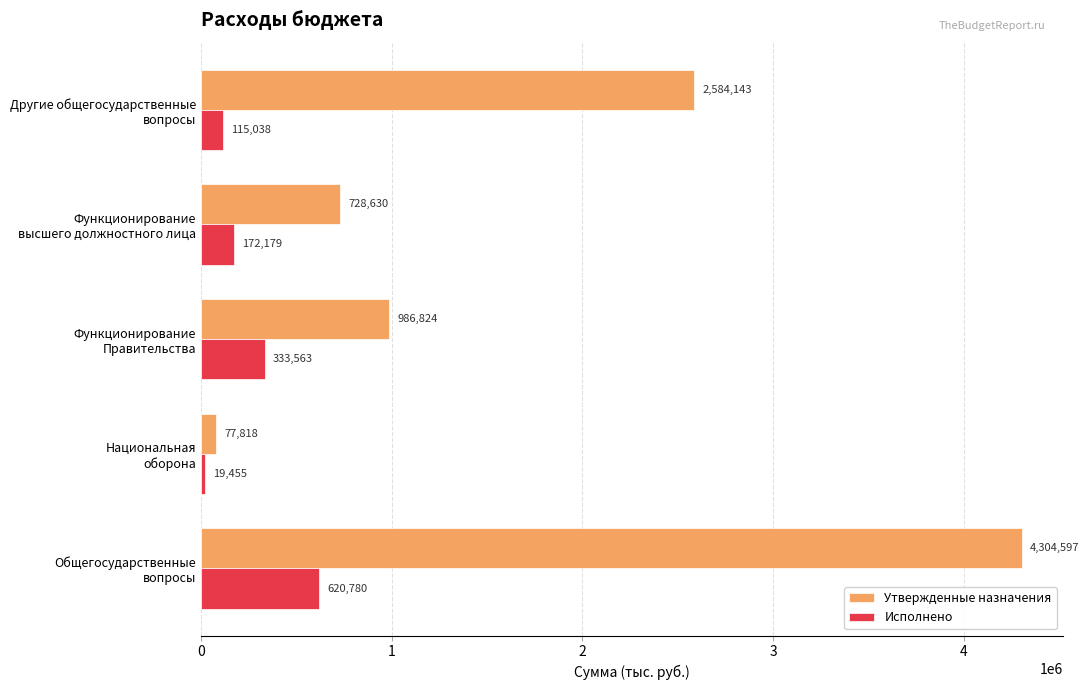

At how many categories does at least one series exceed 1539228?

2